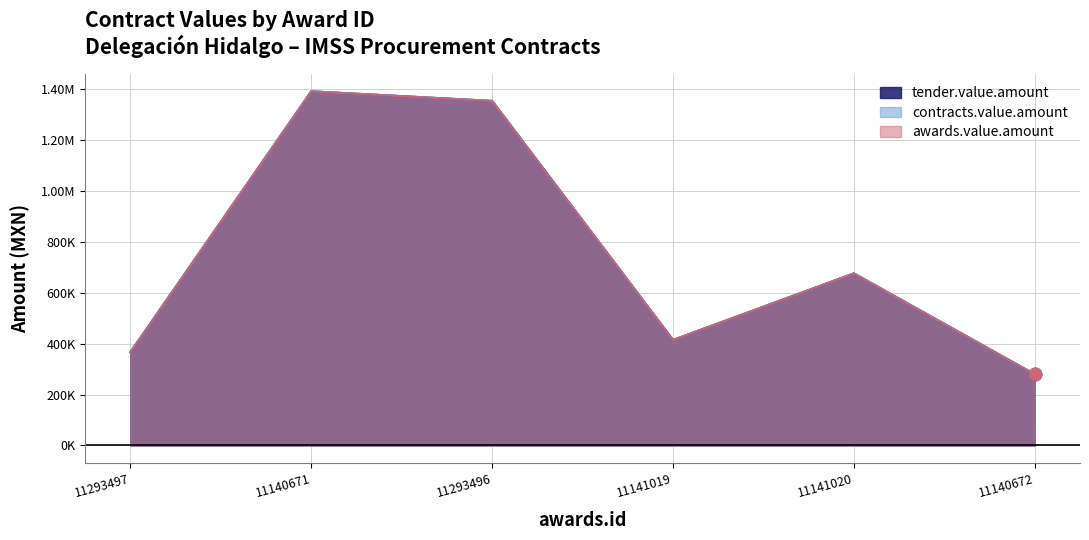

Which series contains the highest Y value?

tender.value.amount